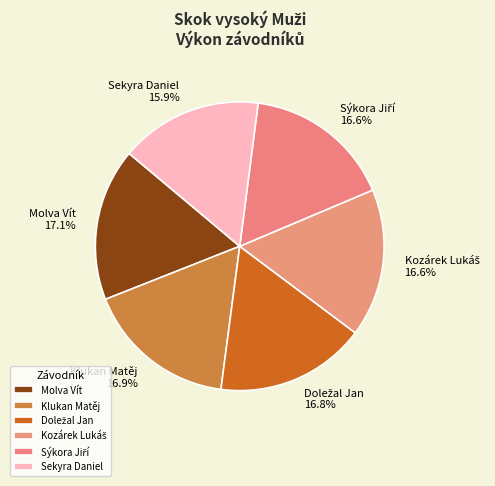

How much of the chart is everything except Sekyra Daniel?

84.1%